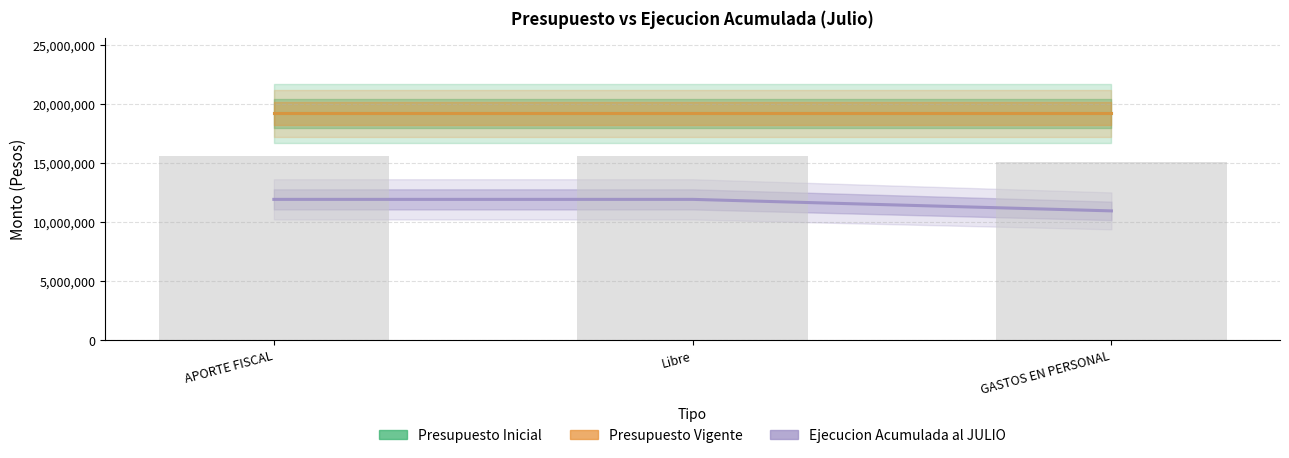

Reading left to right, transcribe all the data shown in this chart.

Presupuesto Inicial: APORTE FISCAL=19206809	Libre=19206809	GASTOS EN PERSONAL=19206809
Presupuesto Vigente: APORTE FISCAL=19202744	Libre=19202744	GASTOS EN PERSONAL=19202744
Ejecucion Acumulada al JULIO: APORTE FISCAL=11924365	Libre=11924365	GASTOS EN PERSONAL=10948881